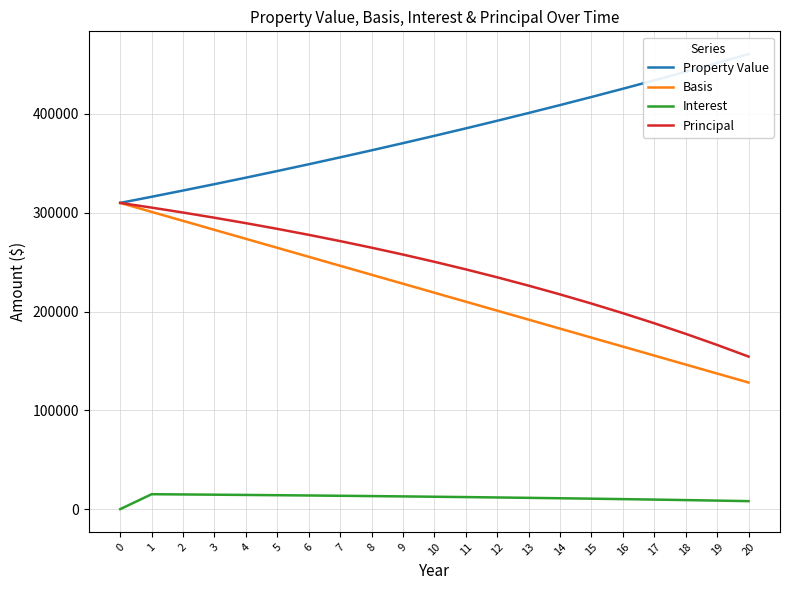

Reading left to right, list all the values displayed in this chart.

Property Value: 310000.0	316200.0	322524.0	328974.5	335554.0	342265.0	349110.3	356092.6	363214.4	370478.7	377888.3	385446.0	393155.0	401018.1	409038.4	417219.2	425563.6	434074.8	442756.3	451611.5	460643.7
Basis: 310000.0	300909.1	291818.2	282727.3	273636.4	264545.5	255454.5	246363.6	237272.7	228181.8	219090.9	210000.0	200909.1	191818.2	182727.3	173636.4	164545.5	155454.5	146363.6	137272.7	128181.8
Interest: 0.0	15112.5	14880.1	14636.4	14380.8	14112.7	13831.6	13536.8	13227.5	12903.3	12563.2	12206.5	11832.4	11440.1	11028.7	10597.2	10144.7	9670.2	9172.5	8650.5	8103.1
Principal: 310000.0	305233.0	300233.6	294990.4	289491.7	283724.9	277677.0	271334.2	264682.3	257706.0	250389.7	242716.6	234669.6	226230.2	217379.4	208097.1	198362.3	188153.0	177445.9	166216.9	154440.5